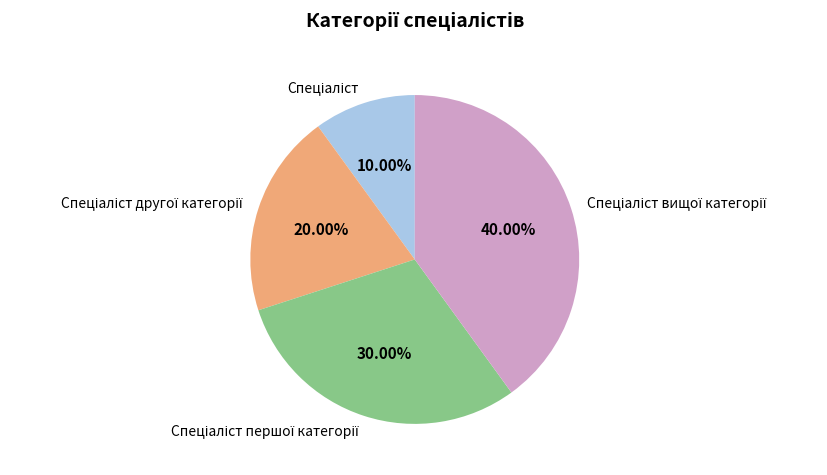

Does any single category account for the majority?

No